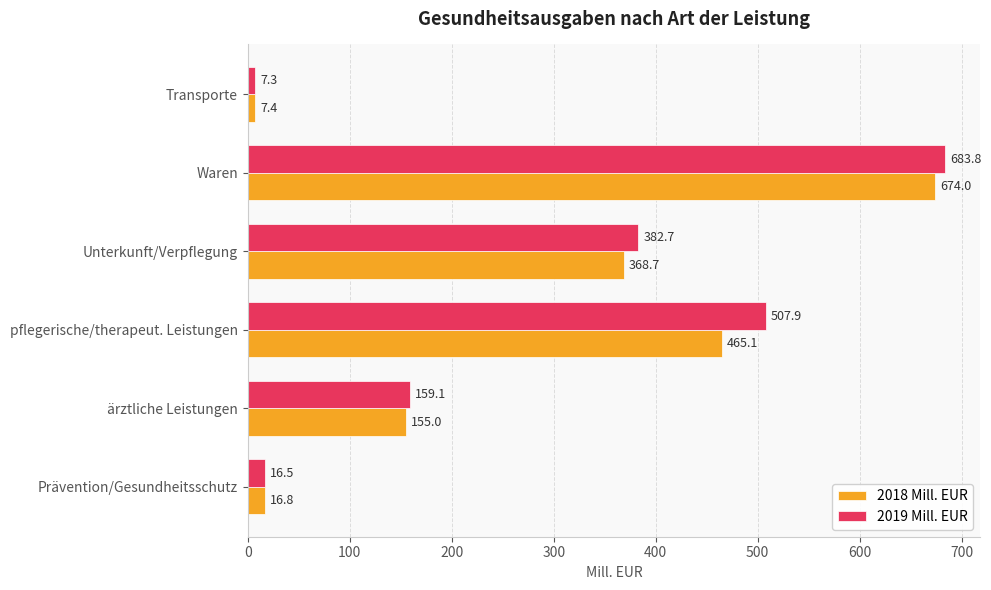

List the series in order of their peak value, highest first.

2019 Mill. EUR, 2018 Mill. EUR